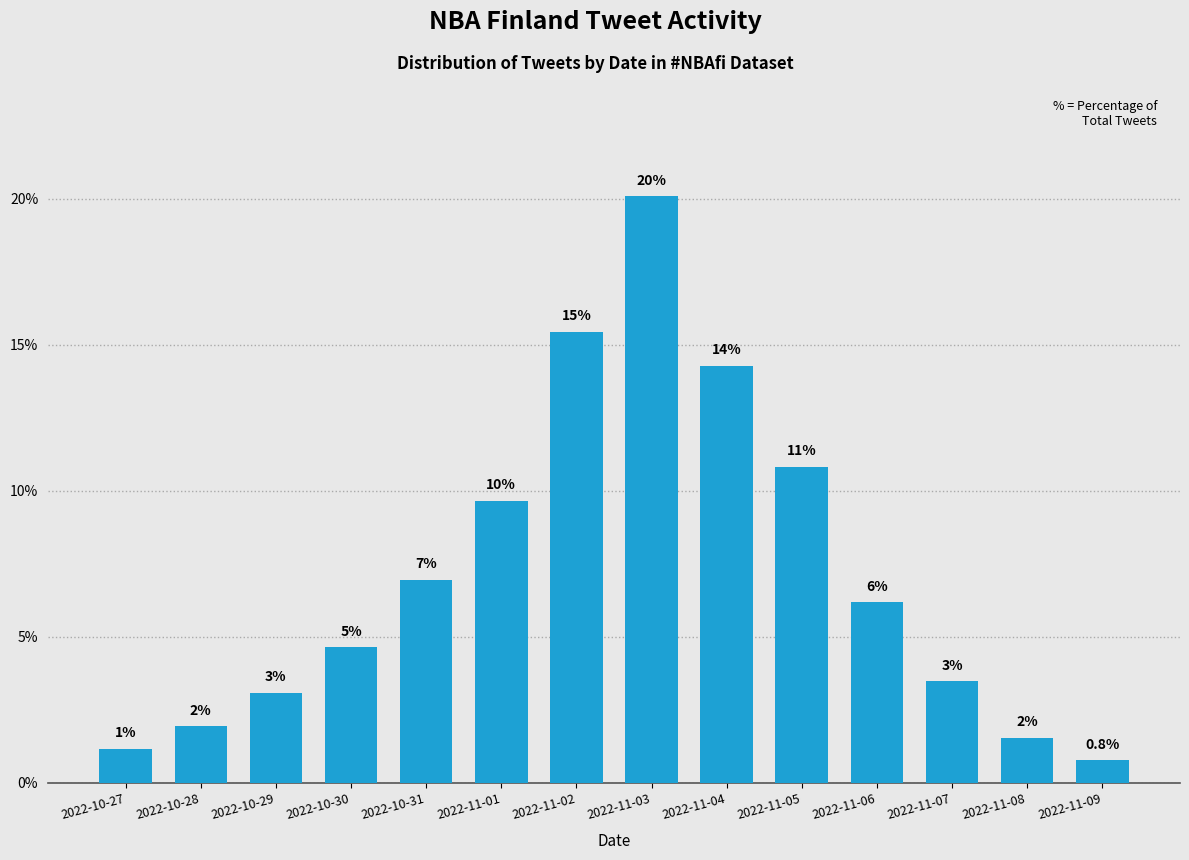

List the labels in order of value, largest first.

2022-11-03, 2022-11-02, 2022-11-04, 2022-11-05, 2022-11-01, 2022-10-31, 2022-11-06, 2022-10-30, 2022-11-07, 2022-10-29, 2022-10-28, 2022-11-08, 2022-10-27, 2022-11-09